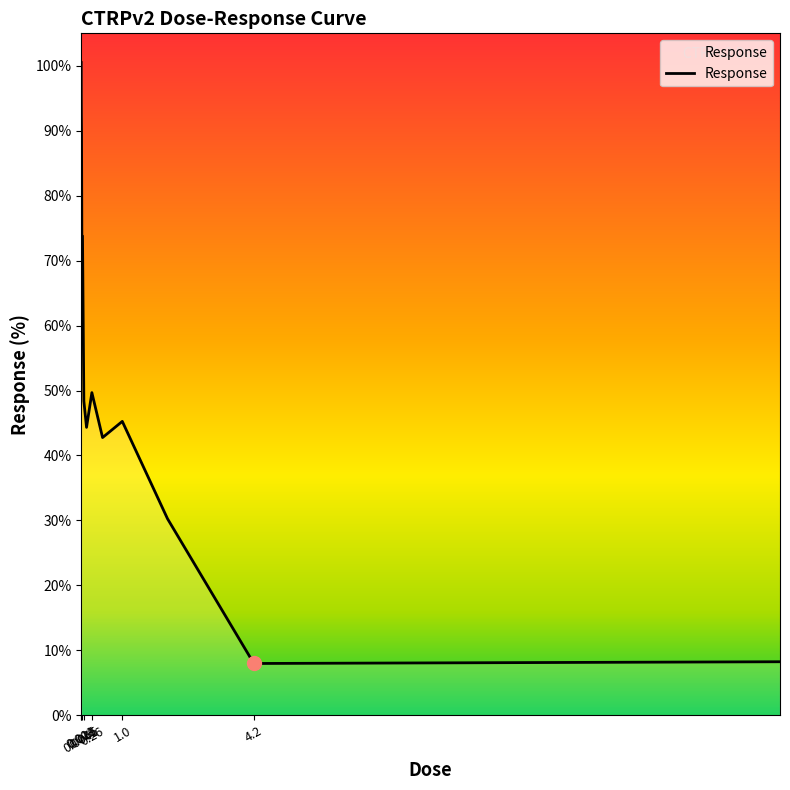

What is the difference between the maximum and minimum values?

92.5